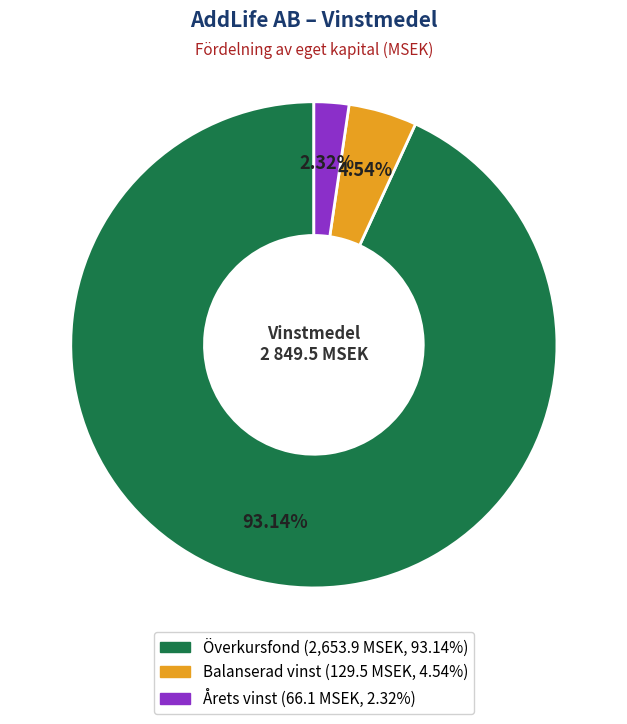

What is the smallest slice in the pie chart?

Årets vinst